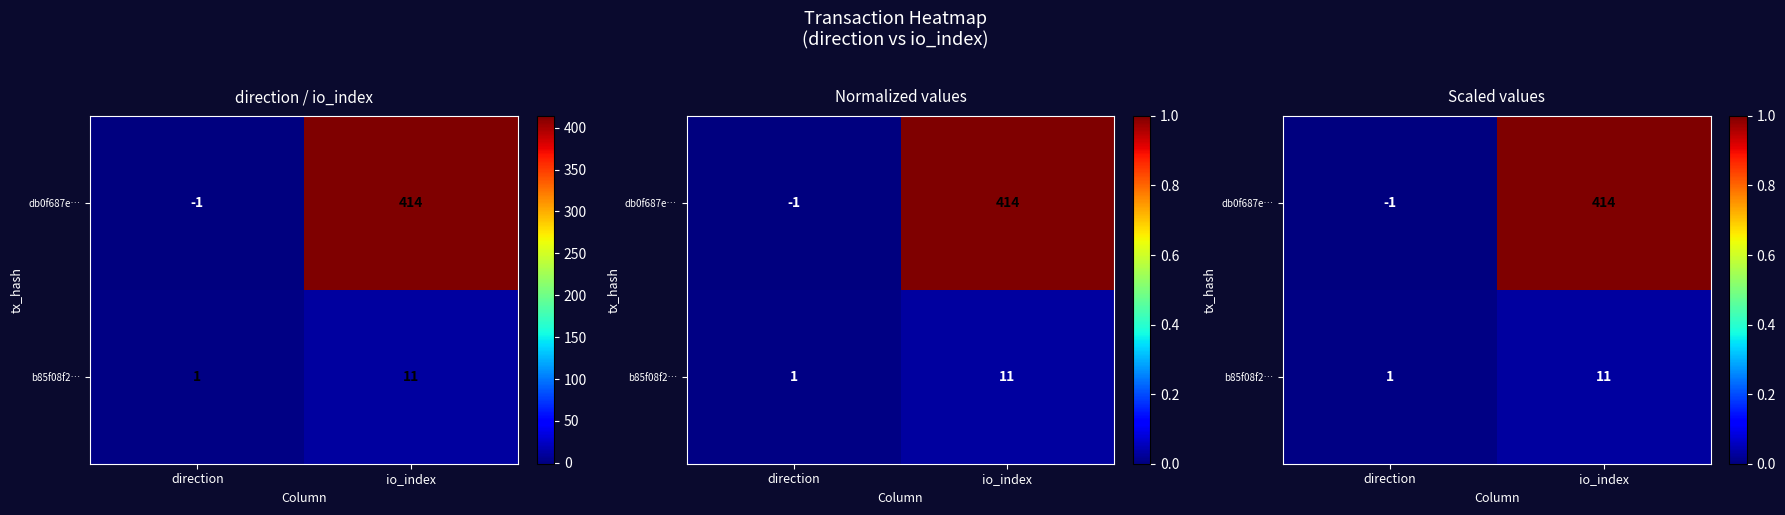

Rank the categories by db0f687e… value from lowest to highest.

direction, io_index